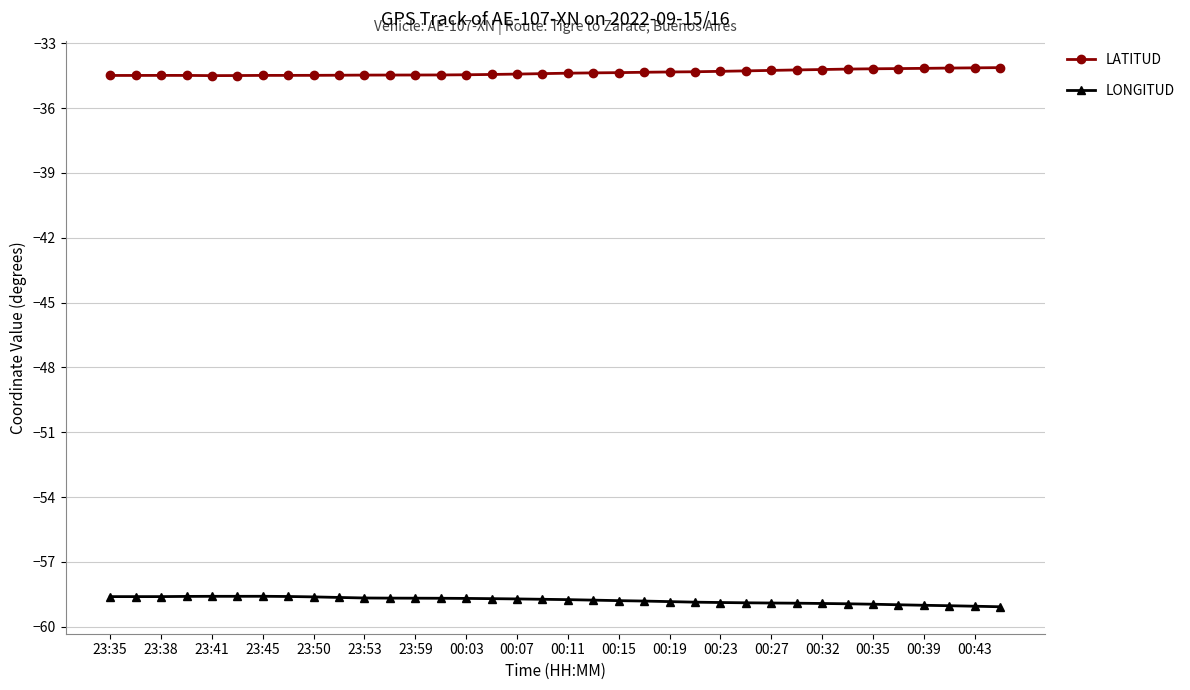

What is the maximum value shown in the chart?

-34.1